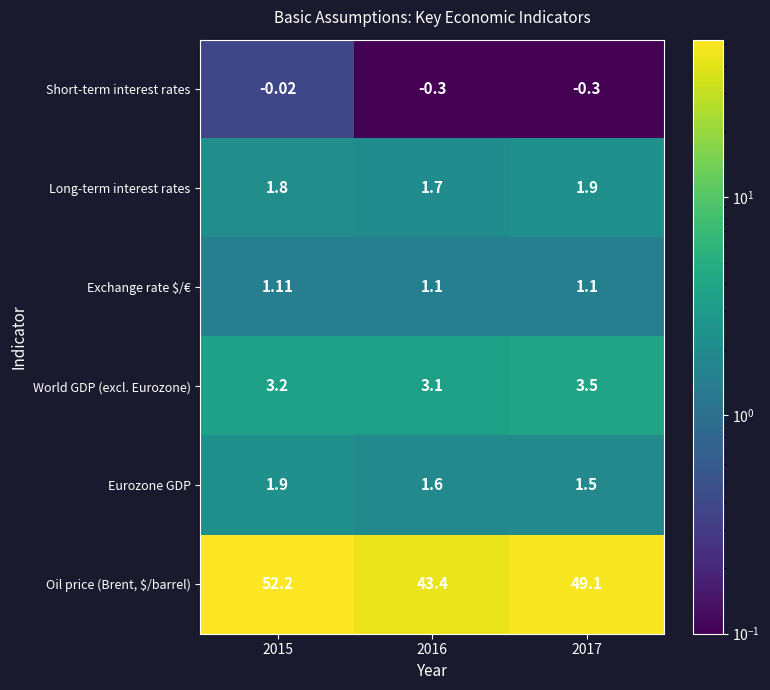

Which series has the largest total across all categories?

Oil price (Brent, $/barrel)